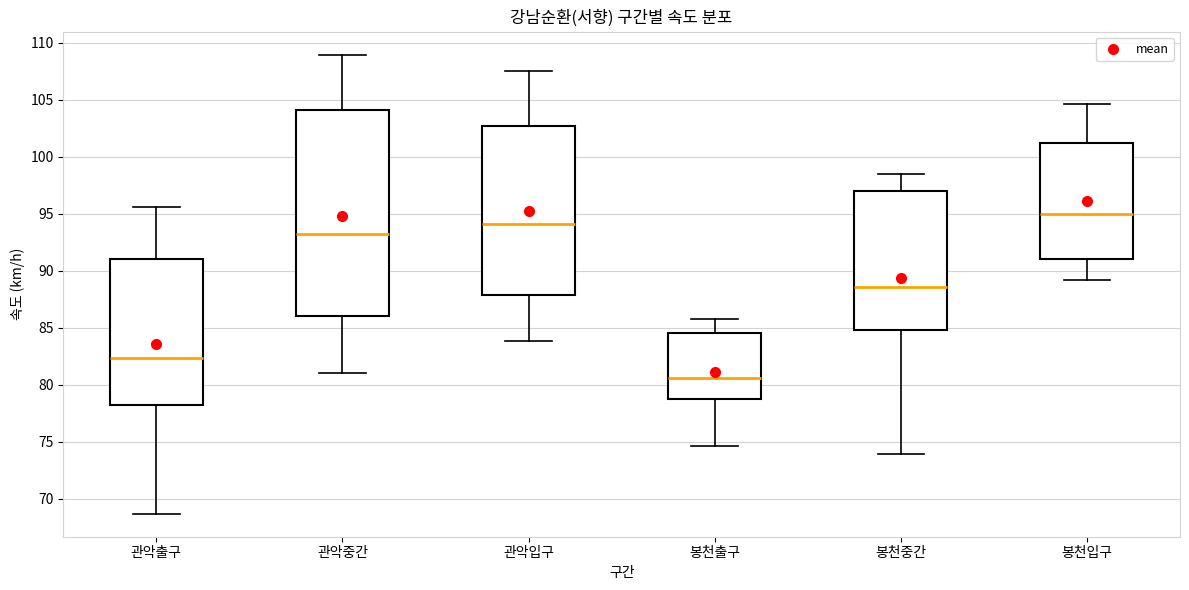

Which box has the lowest median line?

봉천출구